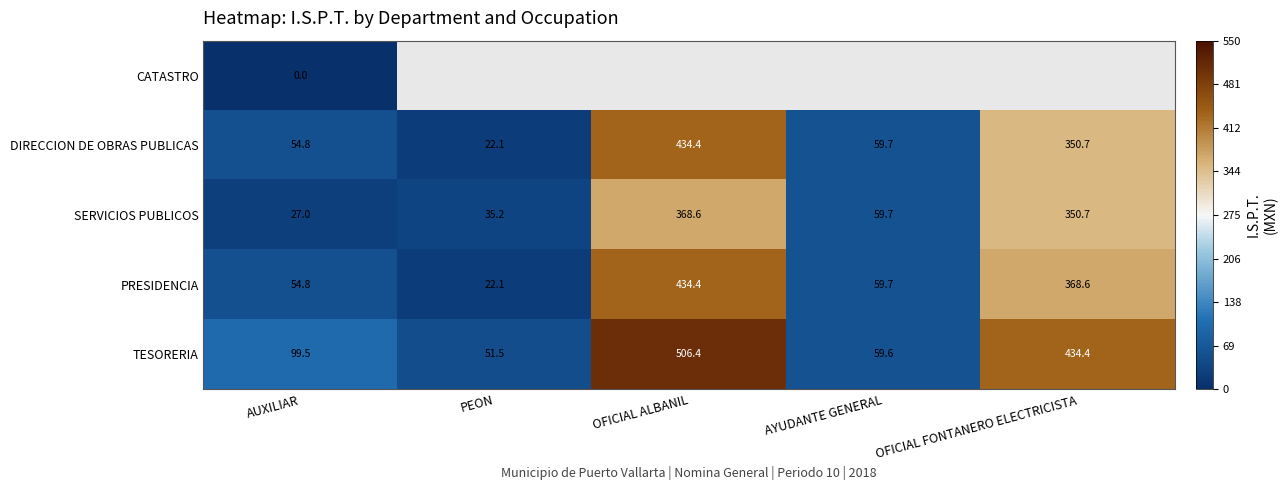

What is the difference between the highest and lowest values at AUXILIAR?

99.5